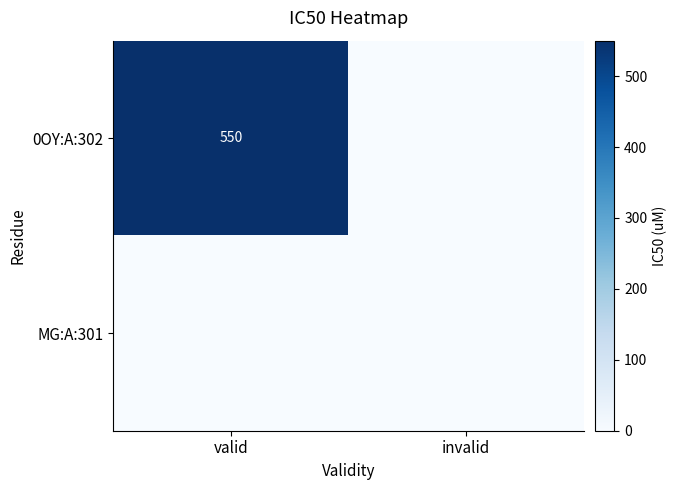

What is the spread (max minus min) of values at valid?

550